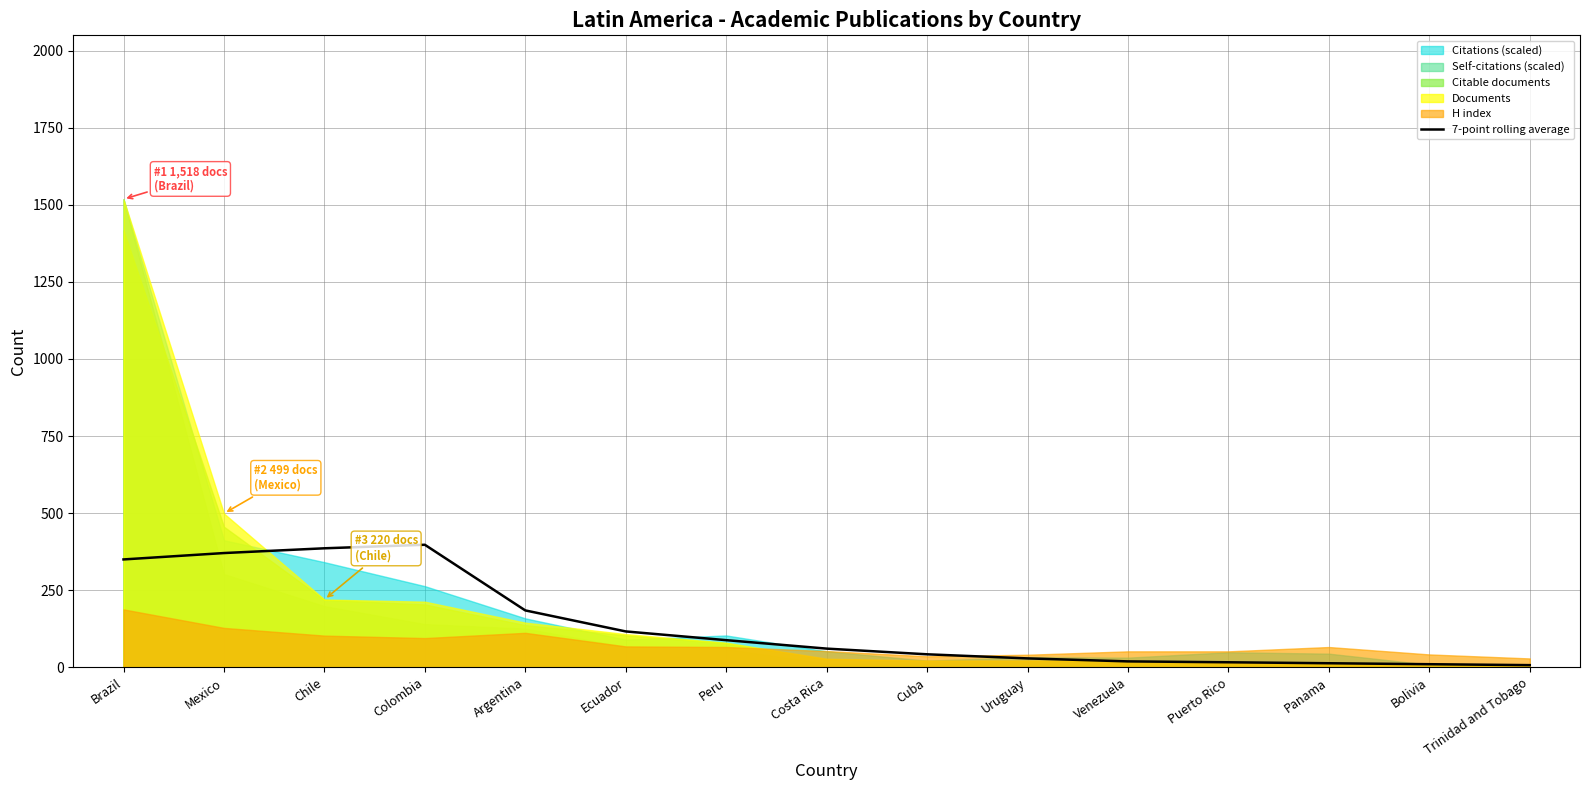

Is it true that 7-point rolling average equals 88.3 at Peru?

True